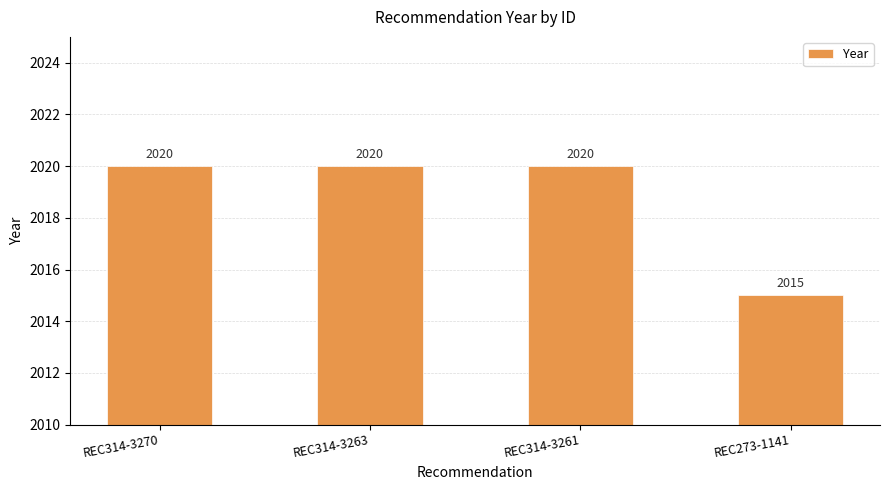

Approximately how many times larger is the value at REC314-3263 compared to REC314-3261?

1.0